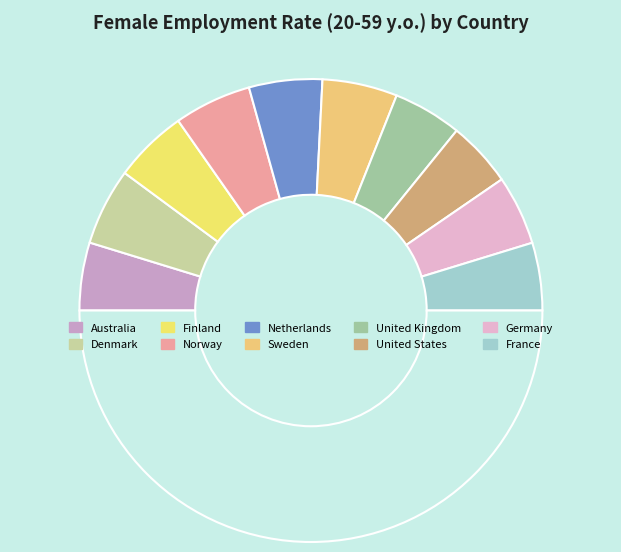

What is the smallest slice in the pie chart?

United States